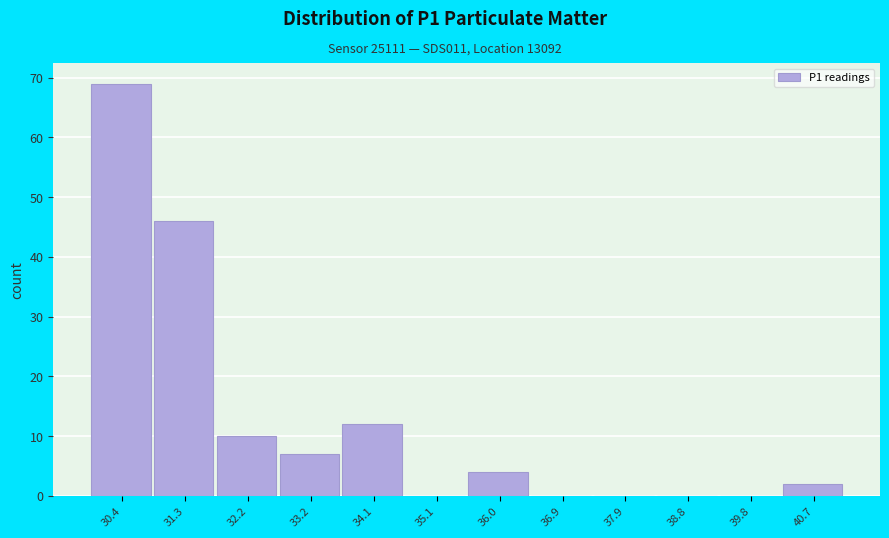

Reading left to right, extract all data points from this chart.

30.4=69	31.3=46	32.2=10	33.2=7	34.1=12	35.1=0	36.0=4	36.9=0	37.9=0	38.8=0	39.8=0	40.7=2